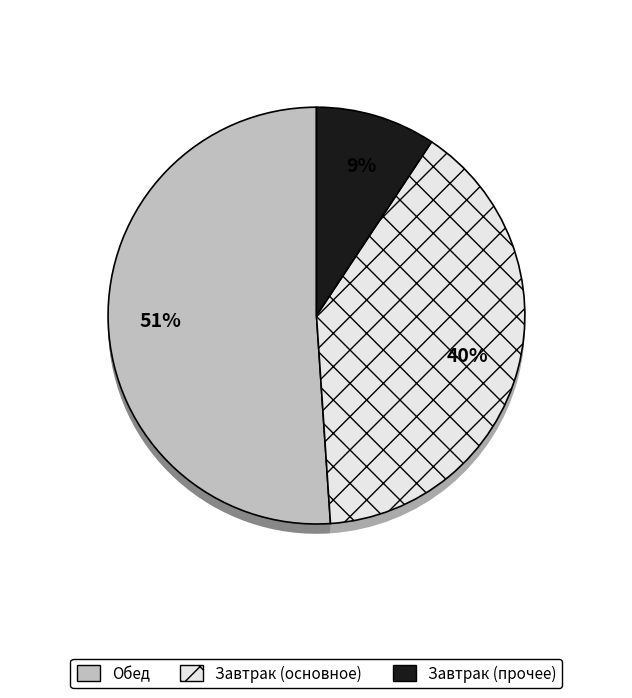

True or false: биточек из свинины accounts for 34% of the total.

False